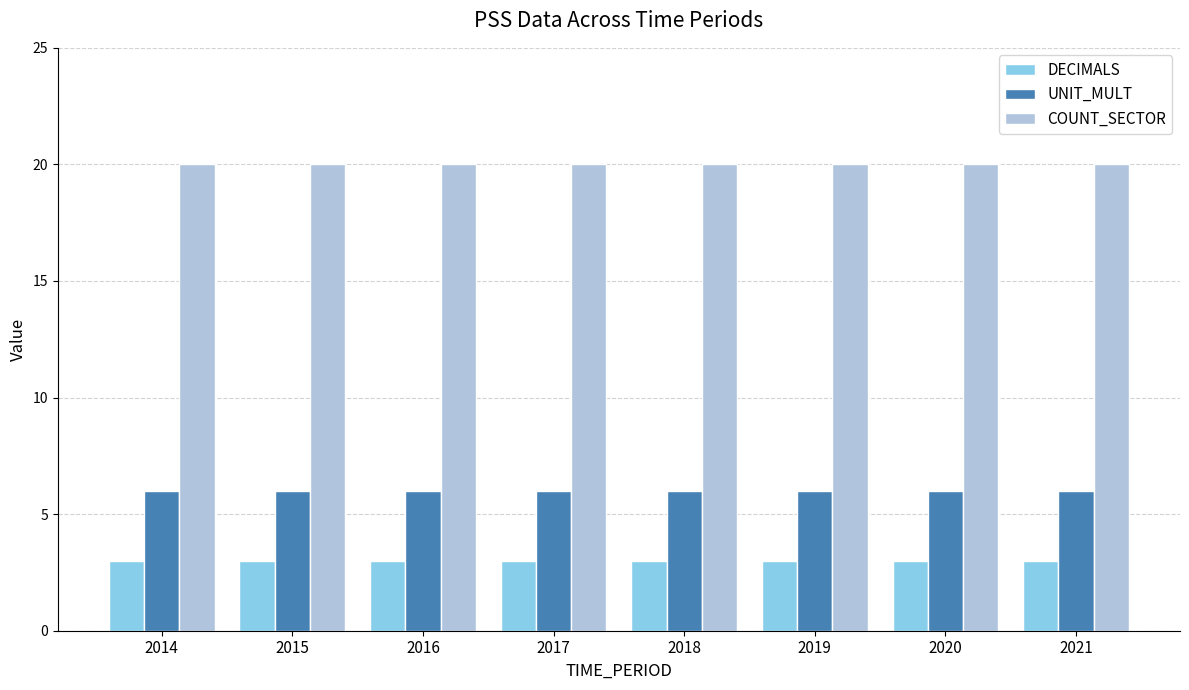

What is the sum of all DECIMALS values?

24